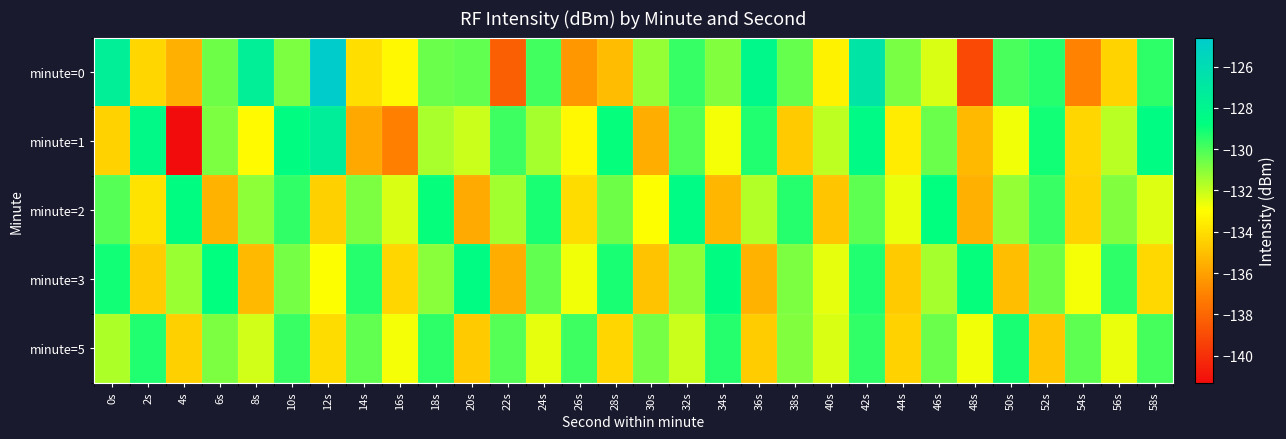

At which category is the sum across all series the highest?

42s